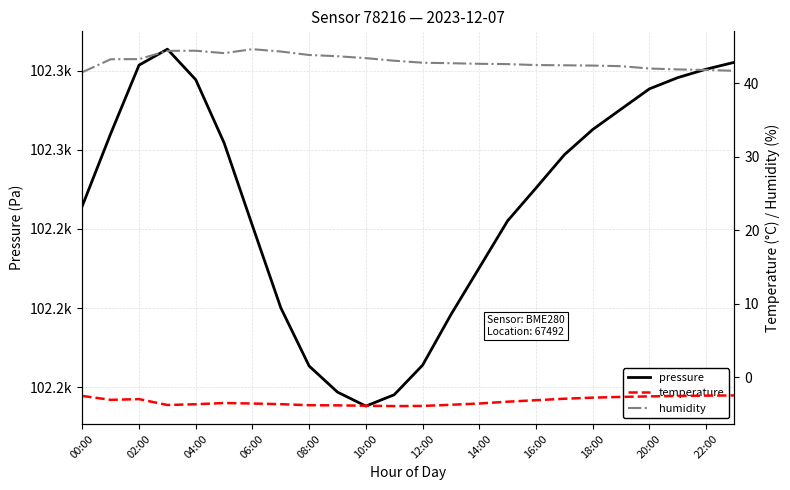

Reading left to right, transcribe all the data shown in this chart.

pressure: 102245.8	102264.1	102281.4	102285.4	102277.7	102261.8	102240.8	102220.1	102205.3	102198.8	102195.2	102198.1	102205.6	102218.3	102230.2	102242.1	102250.3	102258.8	102265.1	102270.3	102275.4	102278.2	102280.4	102282.1
temperature: -2.5	-3.0	-3.0	-3.8	-3.6	-3.5	-3.5	-3.6	-3.8	-3.8	-3.9	-3.9	-3.9	-3.7	-3.5	-3.3	-3.1	-2.9	-2.8	-2.6	-2.6	-2.5	-2.5	-2.5
humidity: 41.5	43.3	43.3	44.4	44.4	44.1	44.6	44.3	43.9	43.7	43.4	43.1	42.8	42.7	42.6	42.6	42.5	42.5	42.4	42.3	42.0	41.9	41.8	41.7